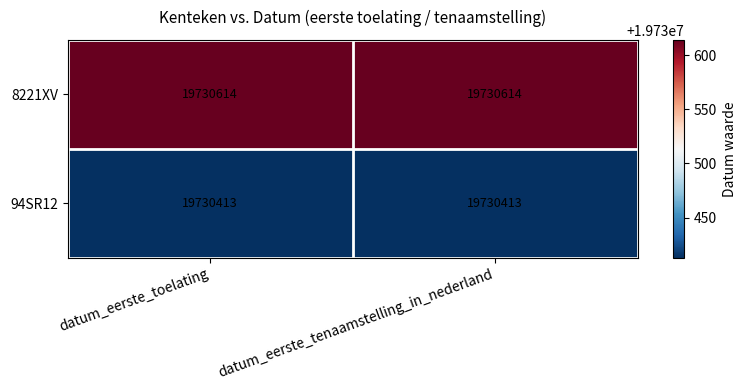

Reading right to left, extract all data points from this chart.

8221XV: 19730614	19730614
94SR12: 19730413	19730413